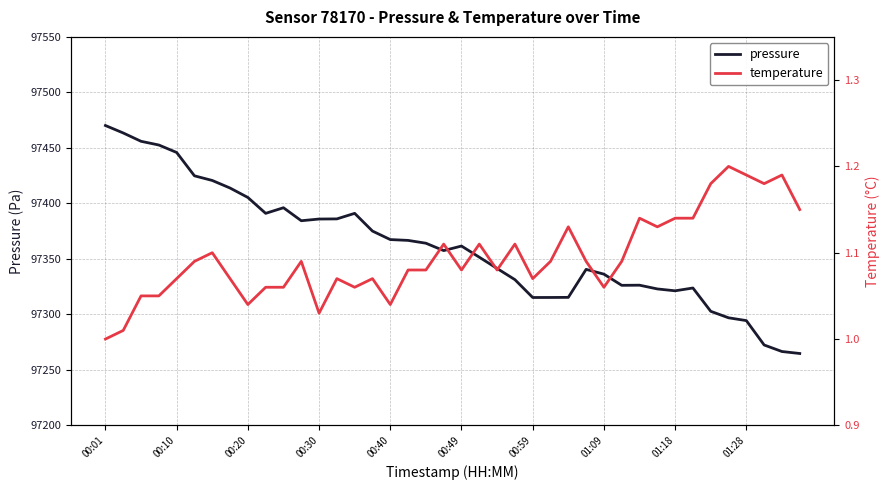

Where is the first local maximum for pressure?

10